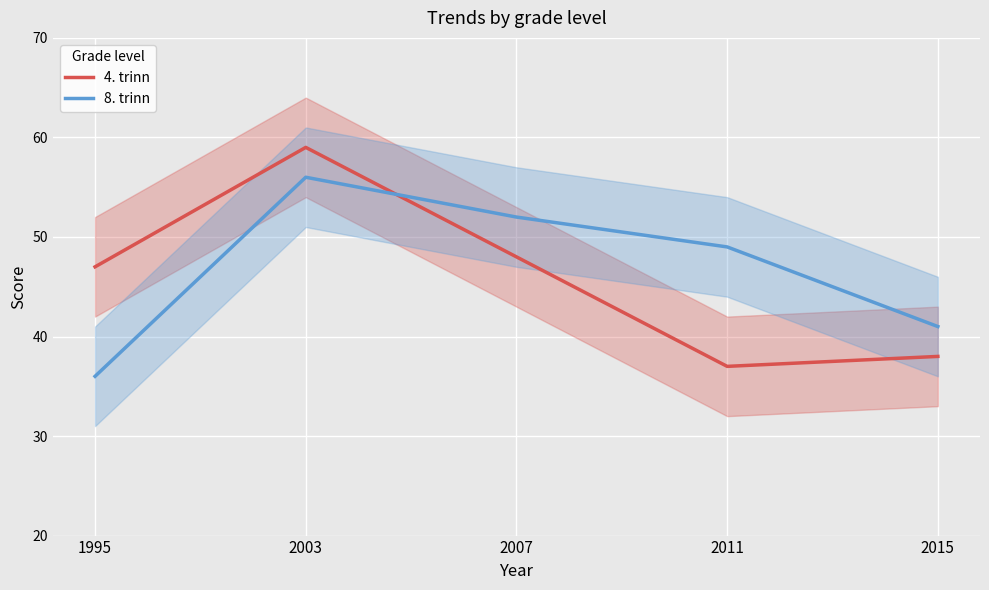

What is the total value across all series at 2003?

115